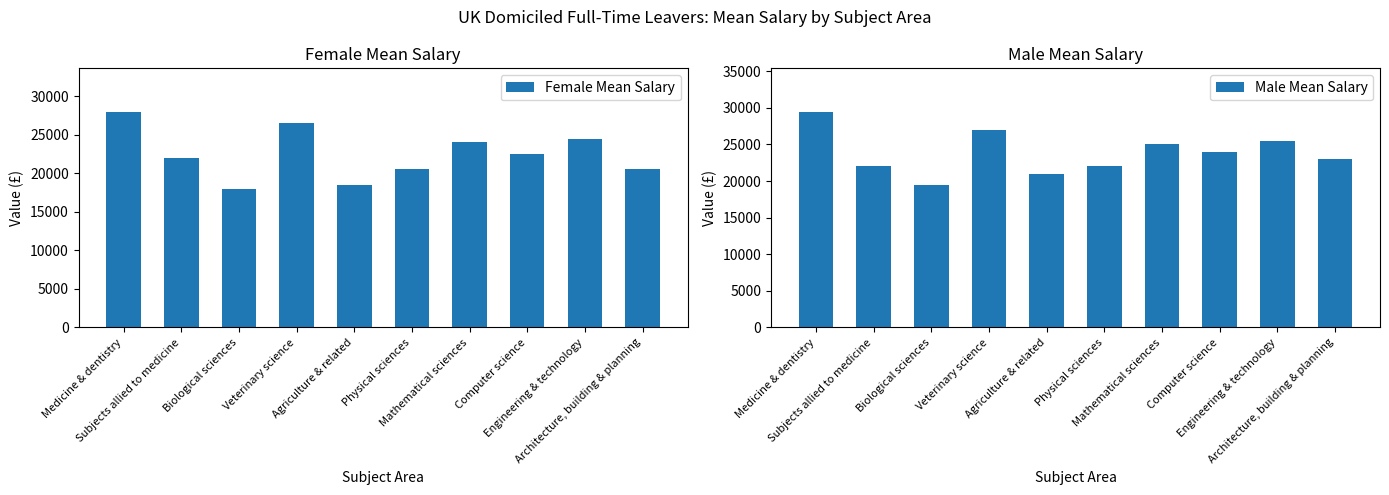

What is the greatest value displayed?

29500